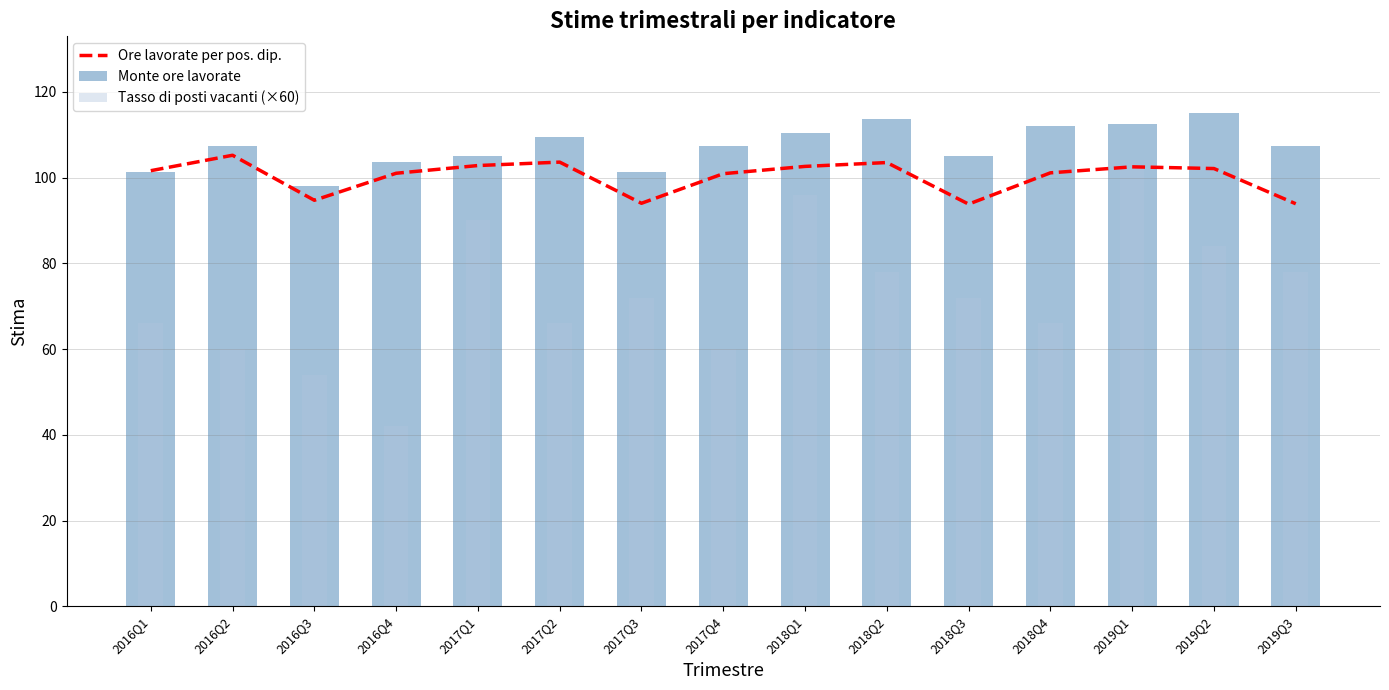

Which series has the widest spread of values?

Tasso di posti vacanti (×60)